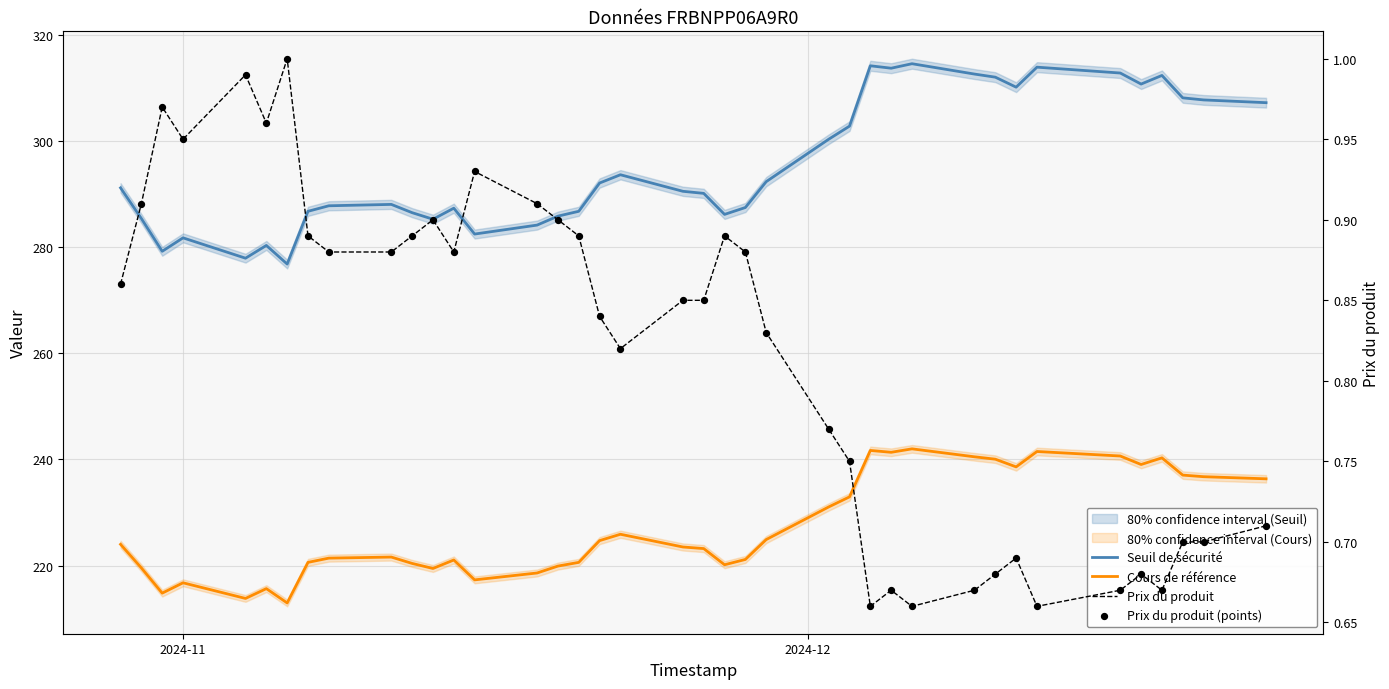

Which series contains the highest Y value?

Seuil de sécurité